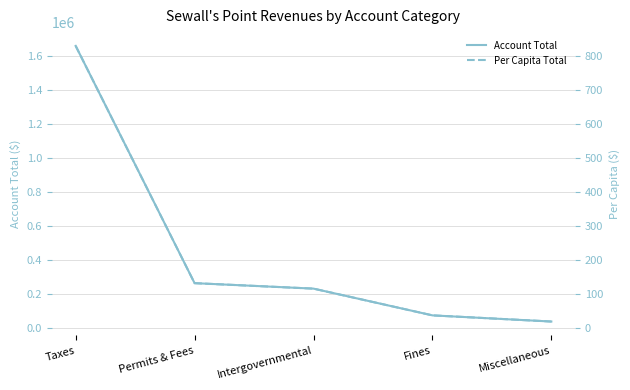

The Account Total series shows 8540.6 at Miscellaneous. True or false?

False